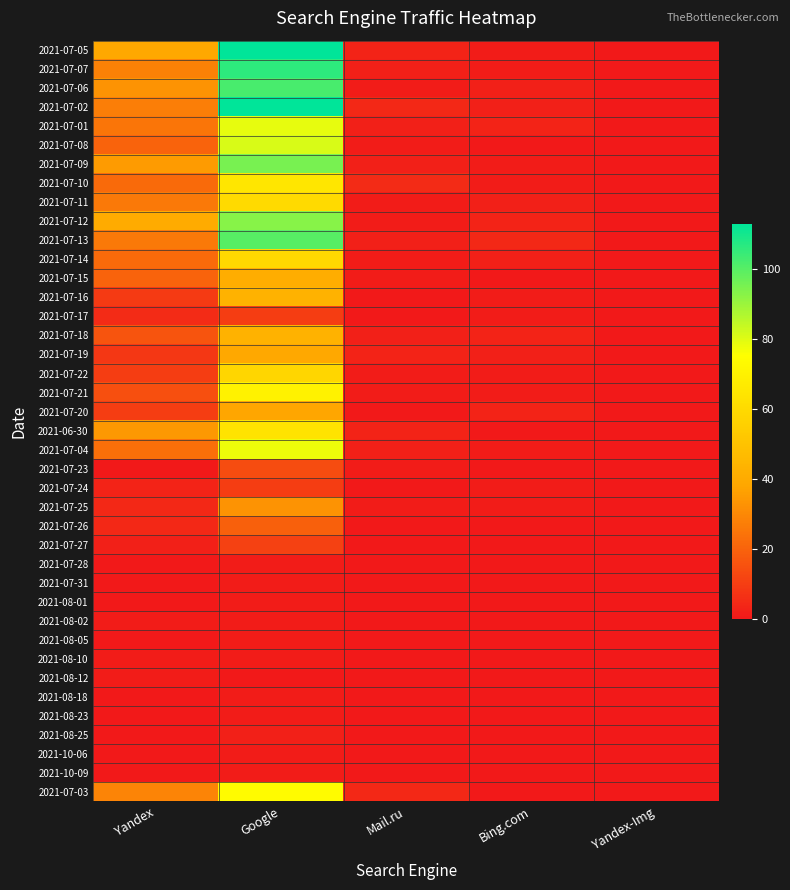

Which has a higher value, Google or Bing.com?

Google